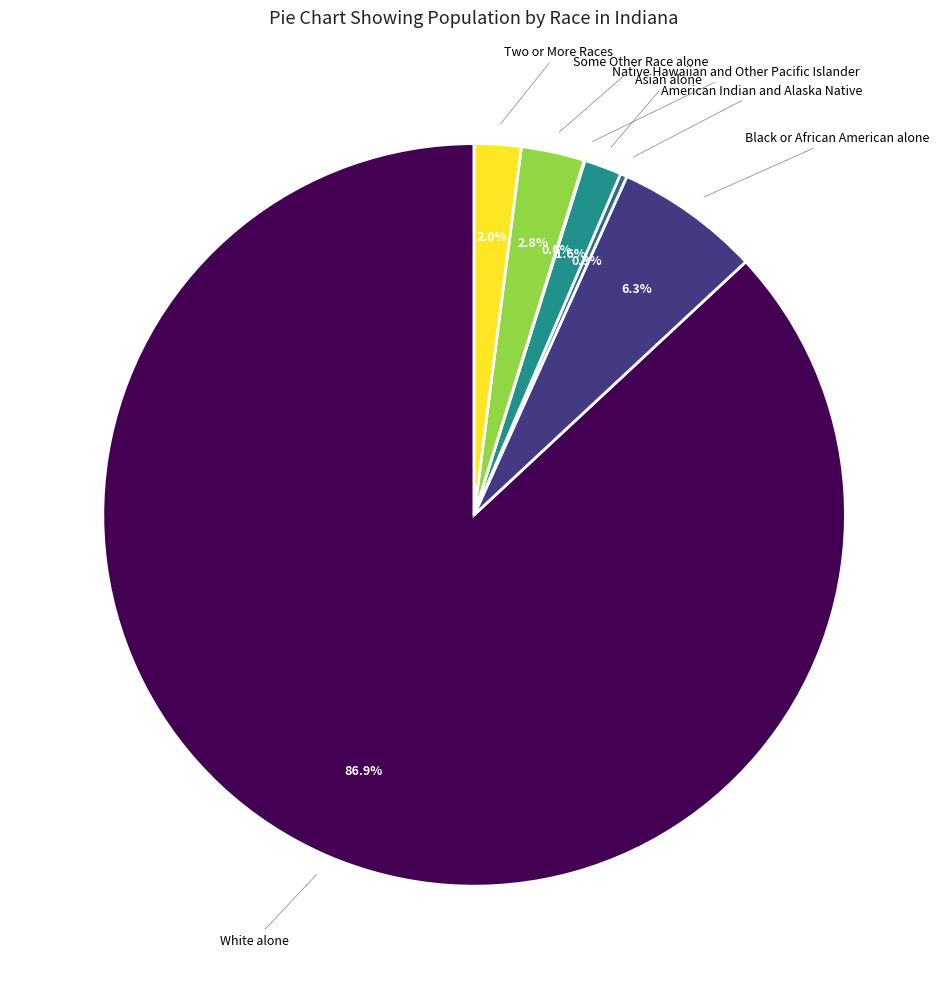

Does any single category account for the majority?

Yes